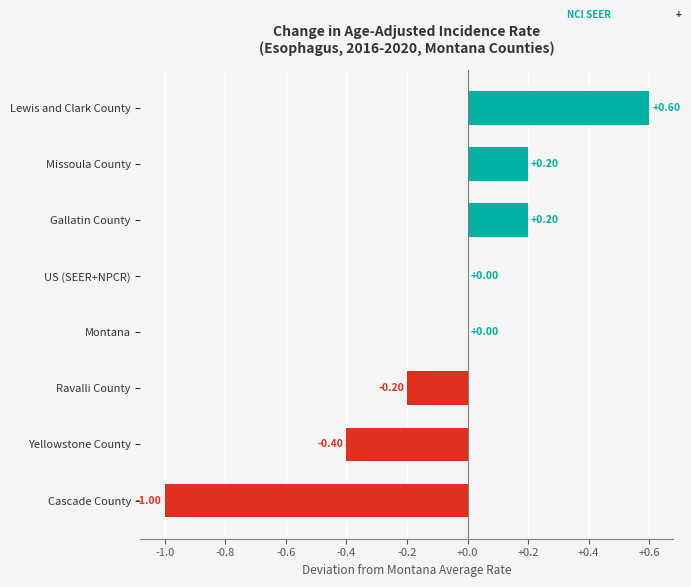

Which has a higher value, US (SEER+NPCR) or Ravalli County?

US (SEER+NPCR)